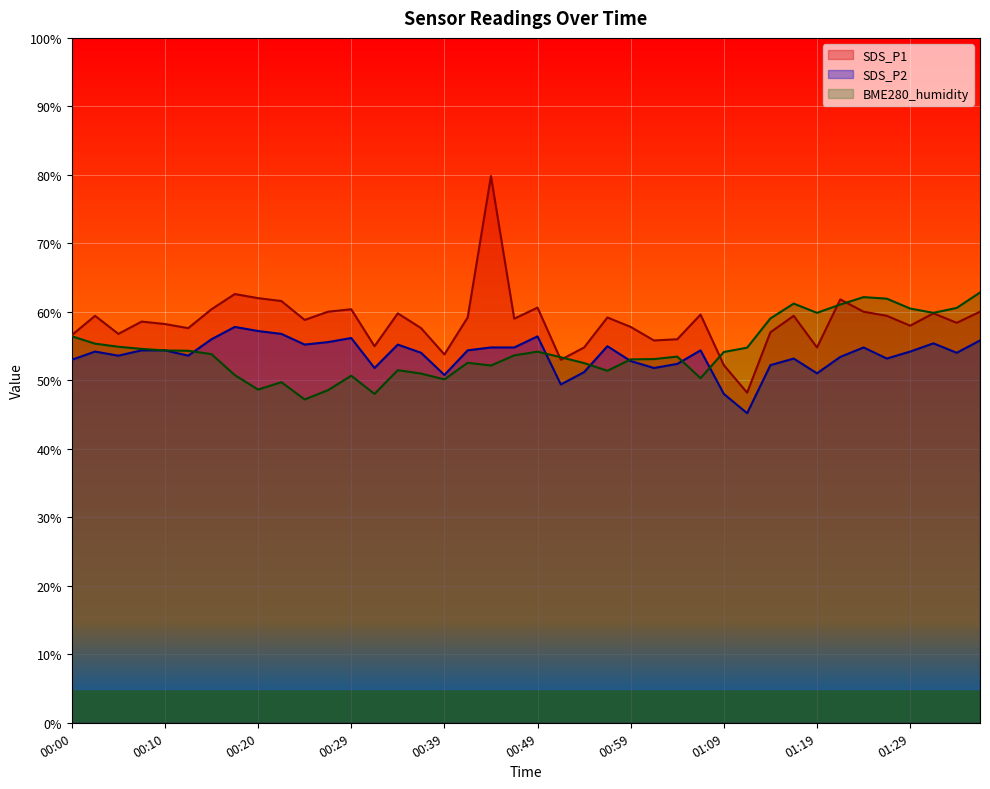

Reading left to right, extract all data points from this chart.

SDS_P1: 56.6	59.4	56.8	58.6	58.2	57.6	60.4	62.6	62.0	61.6	58.8	60.0	60.4	55.0	59.8	57.6	53.8	59.2	79.8	59.0	60.6	53.0	54.8	59.2	57.8	55.8	56.0	59.6	52.2	48.2	57.0	59.4	54.8	61.8	60.0	59.4	58.0	59.8	58.4	60.0
SDS_P2: 53.0	54.2	53.6	54.4	54.4	53.6	56.0	57.8	57.2	56.8	55.2	55.6	56.2	51.8	55.2	54.0	50.8	54.4	54.8	54.8	56.4	49.4	51.2	55.0	52.8	51.8	52.4	54.4	48.0	45.2	52.2	53.2	51.0	53.4	54.8	53.2	54.2	55.4	54.0	55.8
BME280_humidity: 56.4	55.4	54.9	54.6	54.4	54.3	53.8	50.8	48.7	49.7	47.2	48.6	50.7	48.0	51.5	51.0	50.1	52.6	52.2	53.6	54.2	53.4	52.5	51.4	53.1	53.1	53.5	50.3	54.1	54.8	59.0	61.2	59.9	61.1	62.2	61.9	60.5	59.9	60.6	62.8